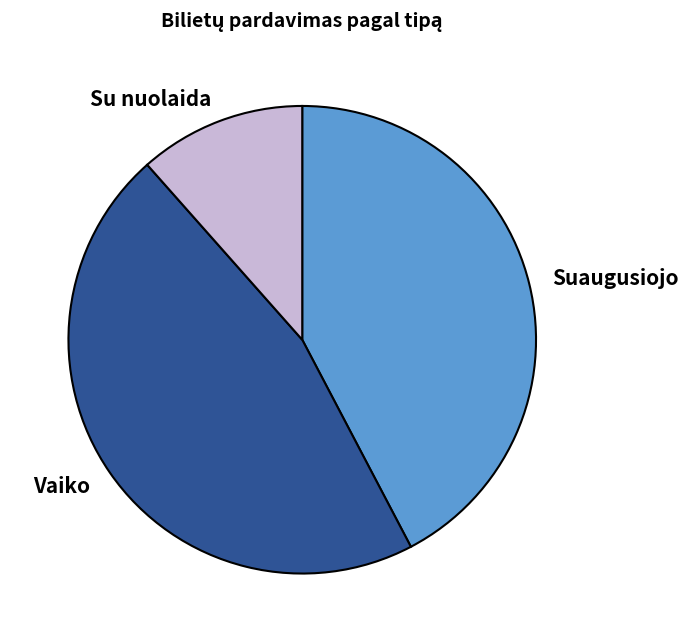

Approximately how many times larger is the value at Suaugusiojo compared to Su nuolaida?

3.7